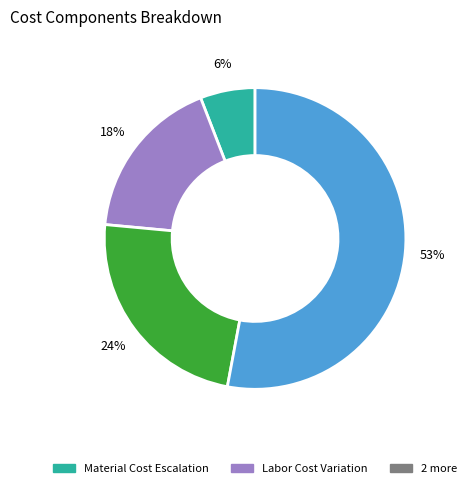

How many slices are in this pie chart?

4